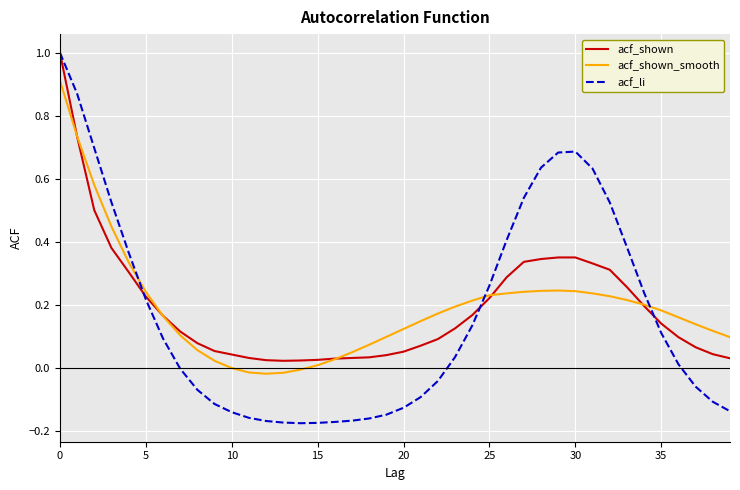

Which series has the widest spread of values?

acf_li